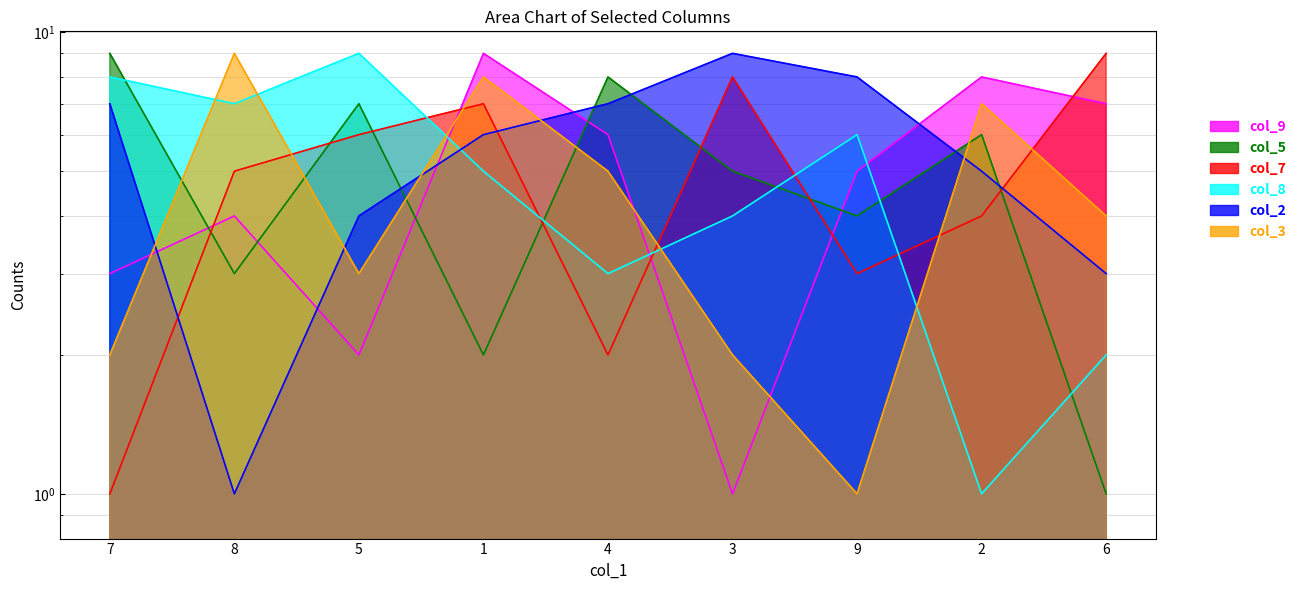

True or false: col_8 has a value of 6 at 9.

True